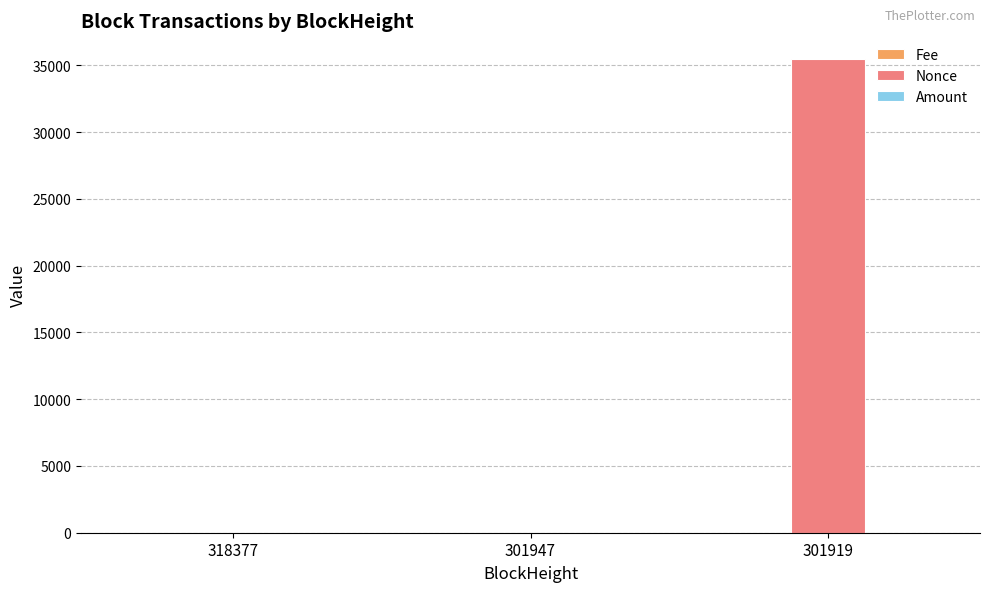

Which series has the largest total across all categories?

Nonce